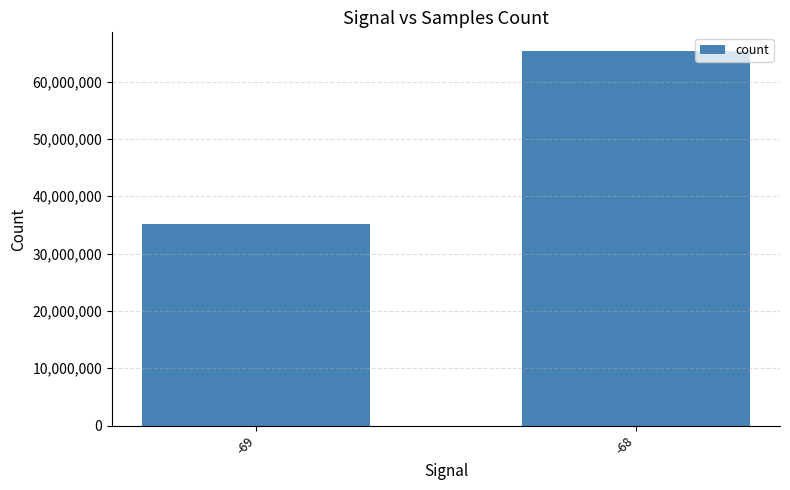

Is it true that the value at -68 is 65312465?

True